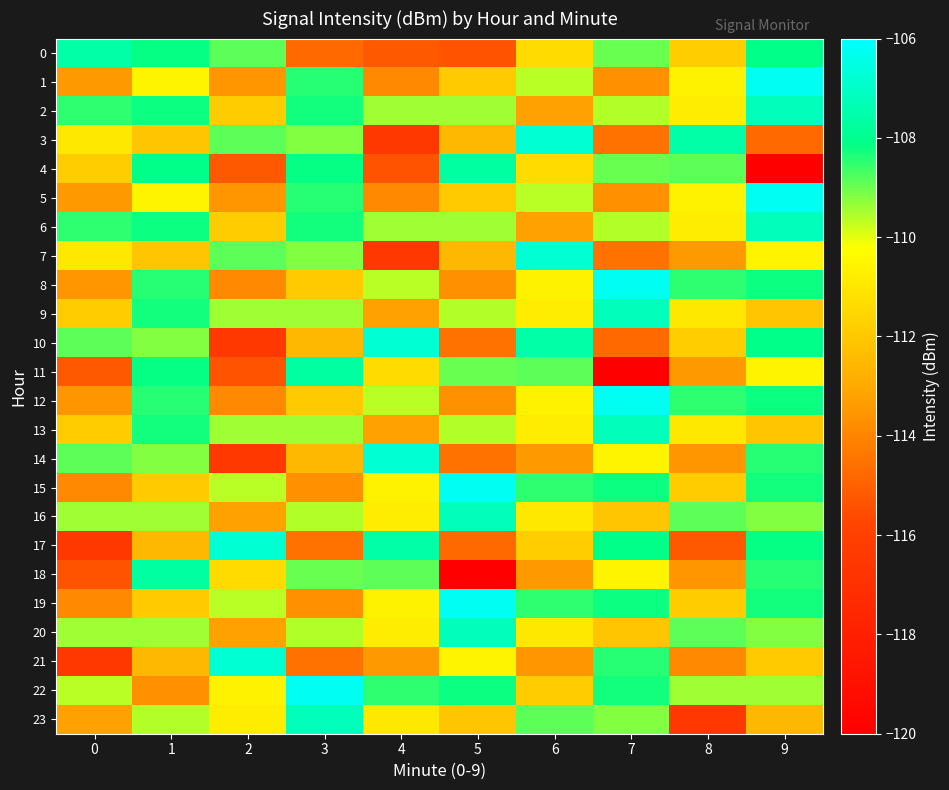

Rank the series by their maximum value, from lowest to highest.

4, 11, 18, 0, 2, 6, 9, 13, 16, 20, 23, 3, 7, 10, 14, 17, 21, 1, 5, 8, 12, 15, 19, 22